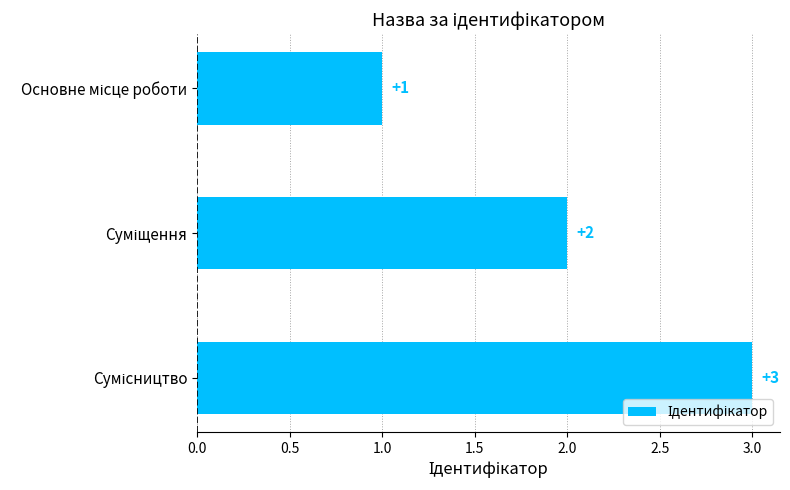

What is the average value?

2